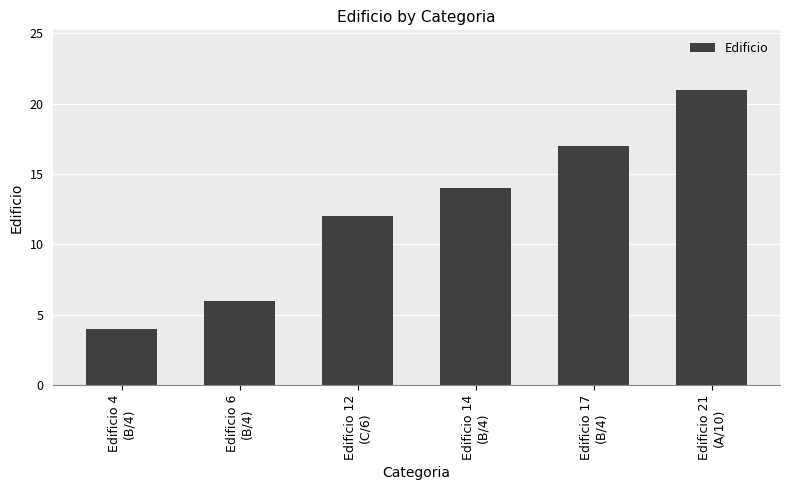

What is the difference between the second highest and minimum values?

13